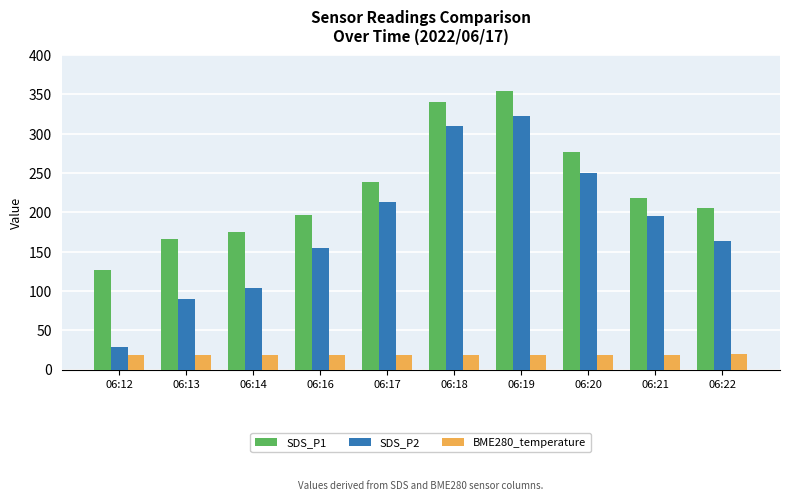

At 06:19, list the series in order from smallest to largest.

BME280_temperature, SDS_P2, SDS_P1